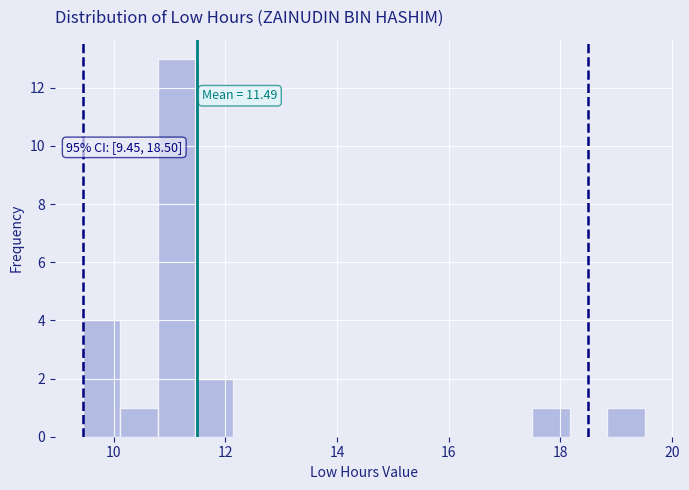

Read against the x-axis, roughly where is the centre of the tallest bar?

11.2